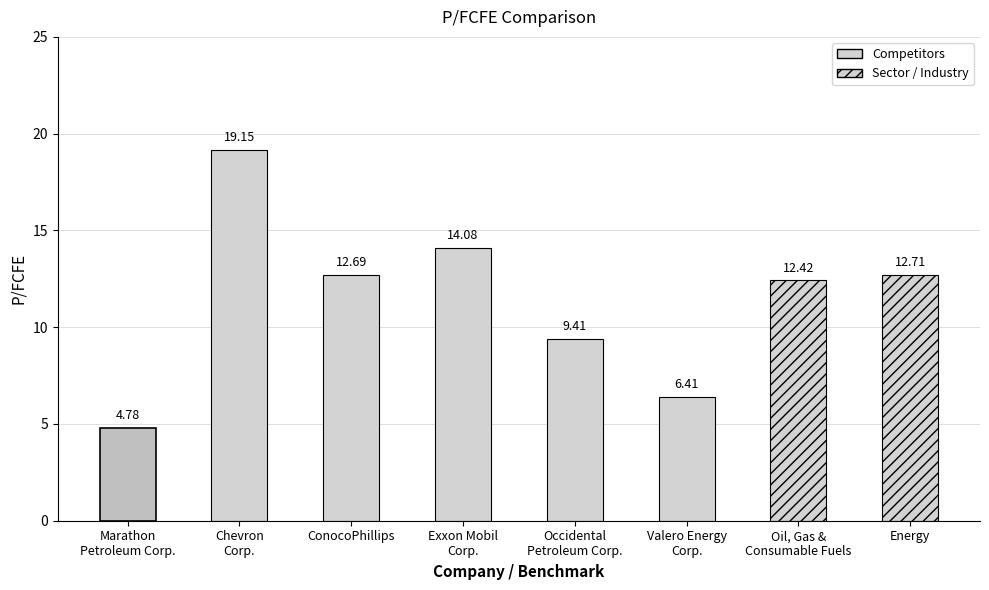

What is the change in value from Chevron
Corp. to Occidental
Petroleum Corp.?

-9.7